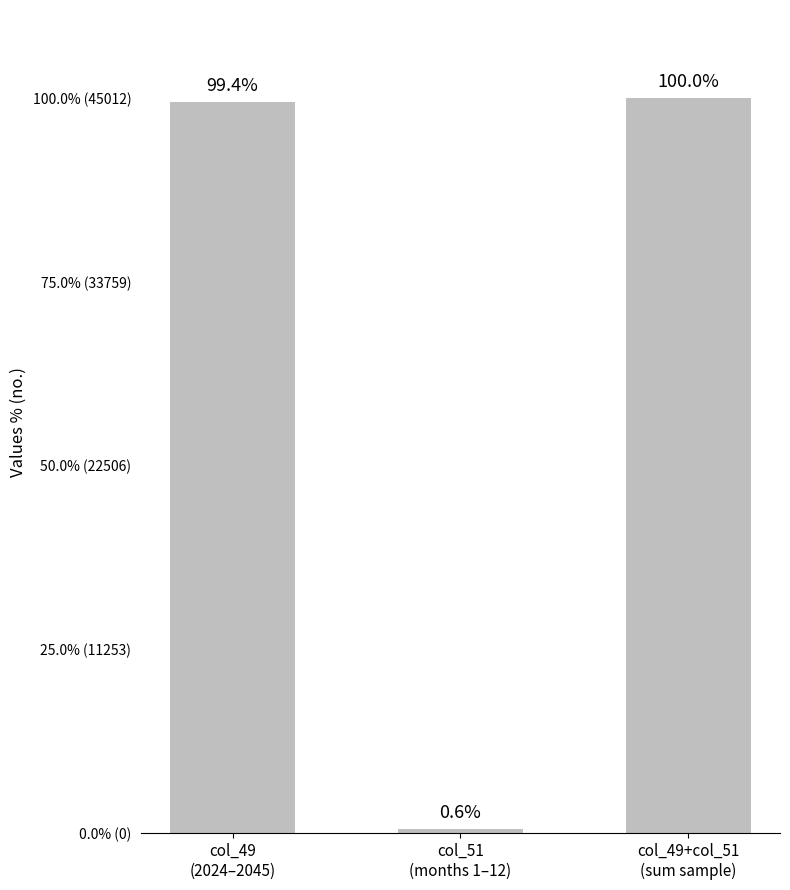

At which category does the chart reach its peak across all series?

col_49+col_51
(sum sample)